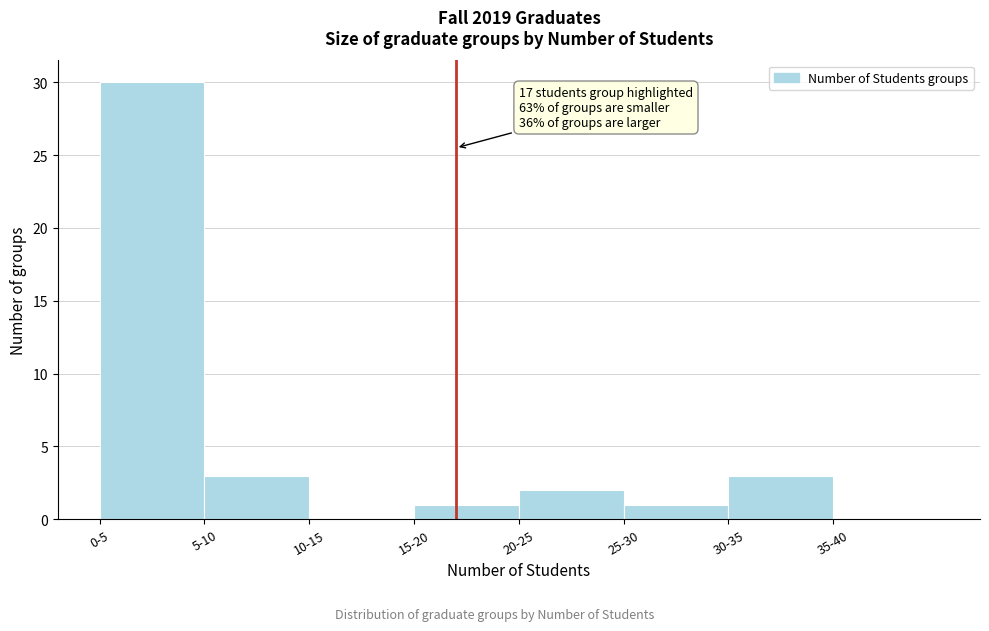

Reading left to right, transcribe all the data shown in this chart.

0-5=30	5-10=3	10-15=0	15-20=1	20-25=2	25-30=1	30-35=3	35-40=0